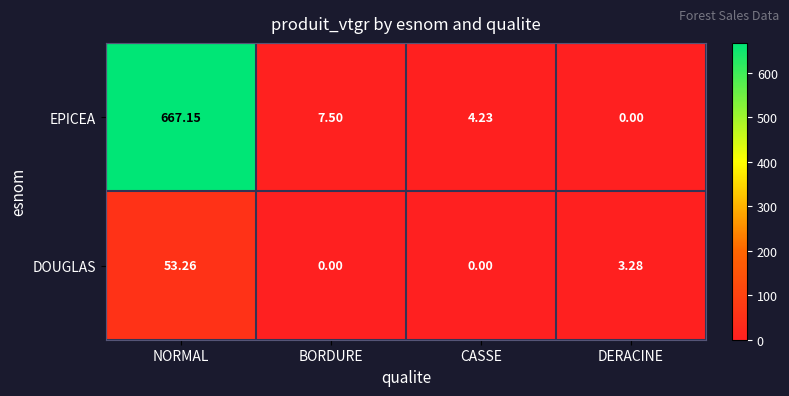

Rank the series at NORMAL from highest to lowest value.

EPICEA, DOUGLAS